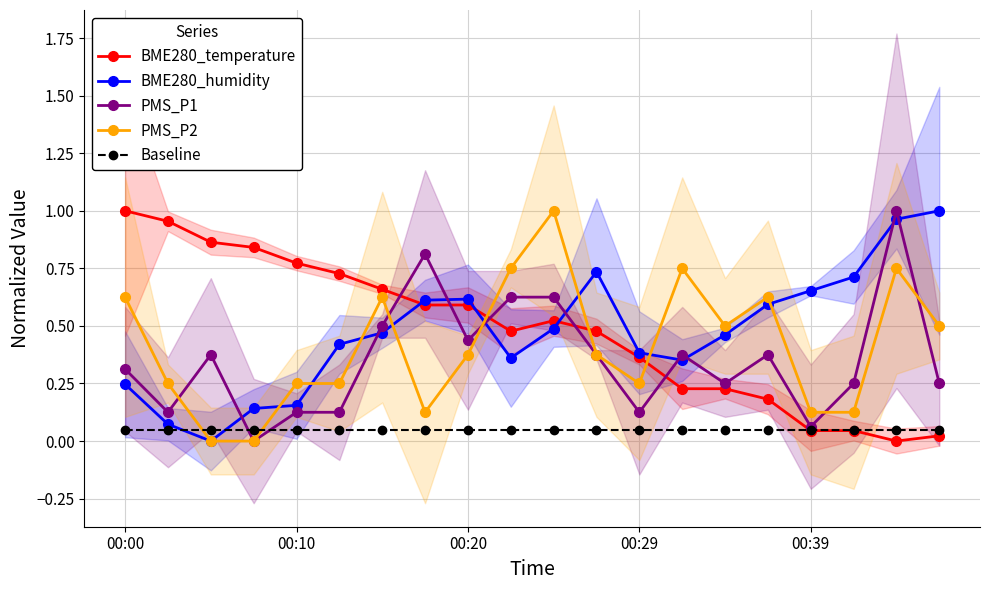

How many data points does each series have?

20